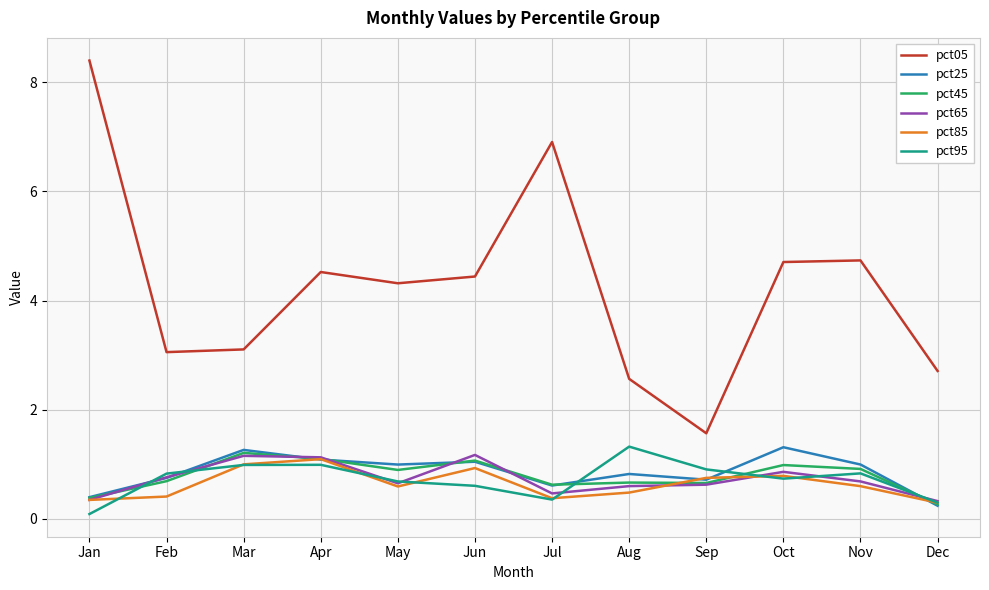

The pct05 series shows 1.5 at Dec. True or false?

False